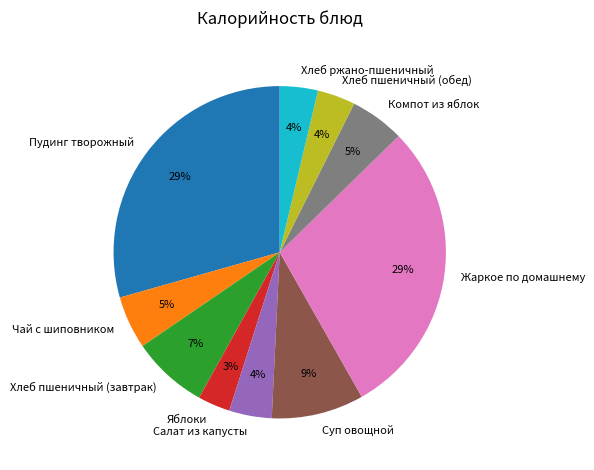

Does Жаркое по домашнему represent more than half of the total?

No